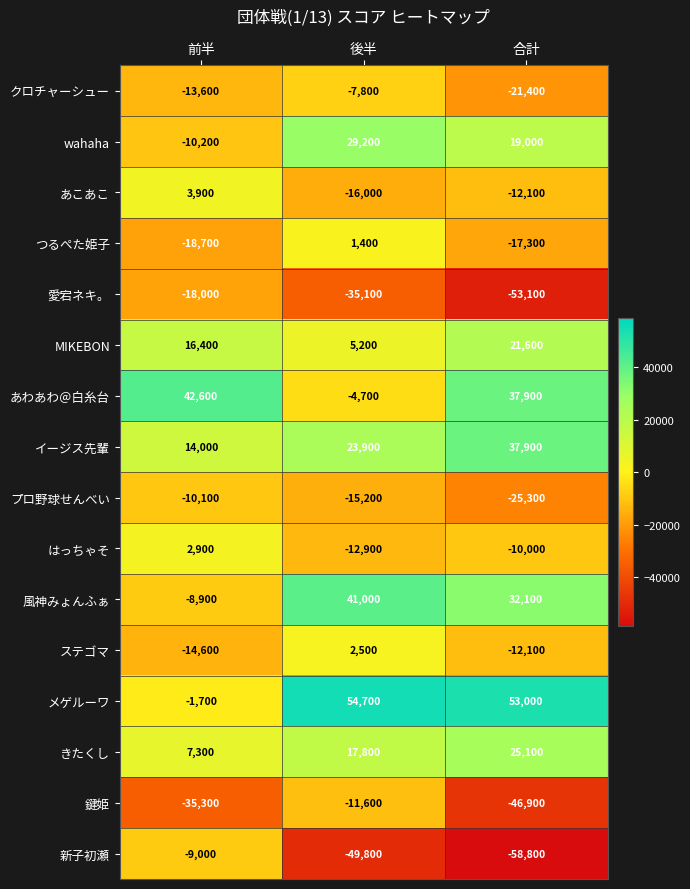

At which label is プロ野球せんべい closest to -17700?

後半